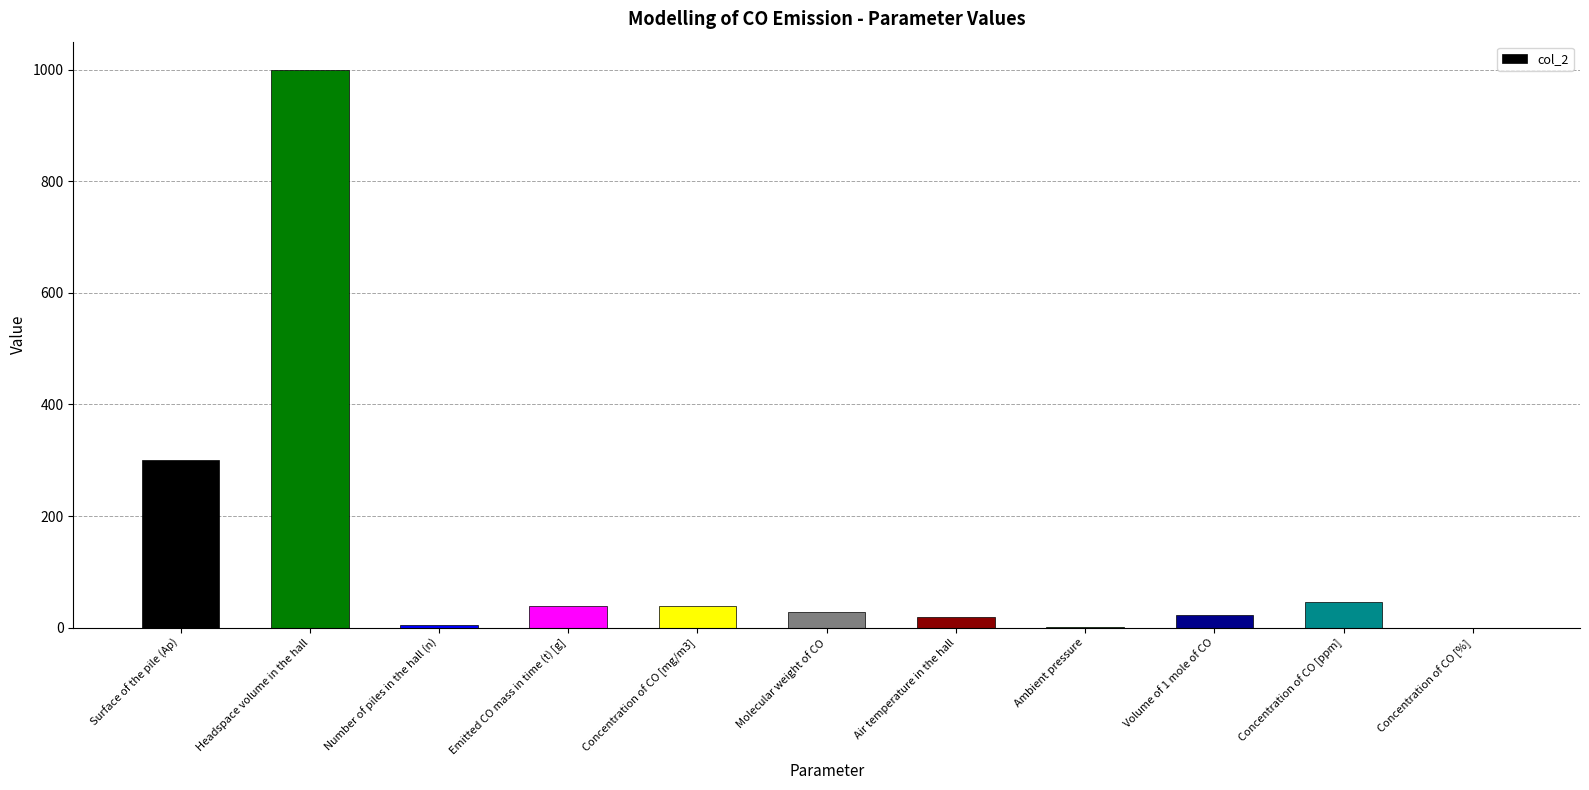

What is the greatest value displayed?

1000.0